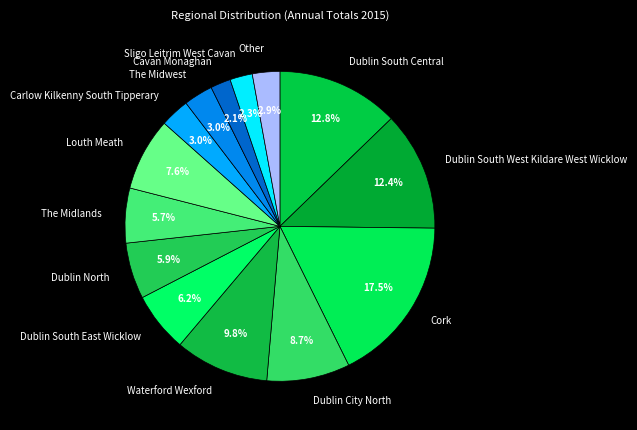

What percentage is the Dublin South Central slice, to the nearest percent?

13%